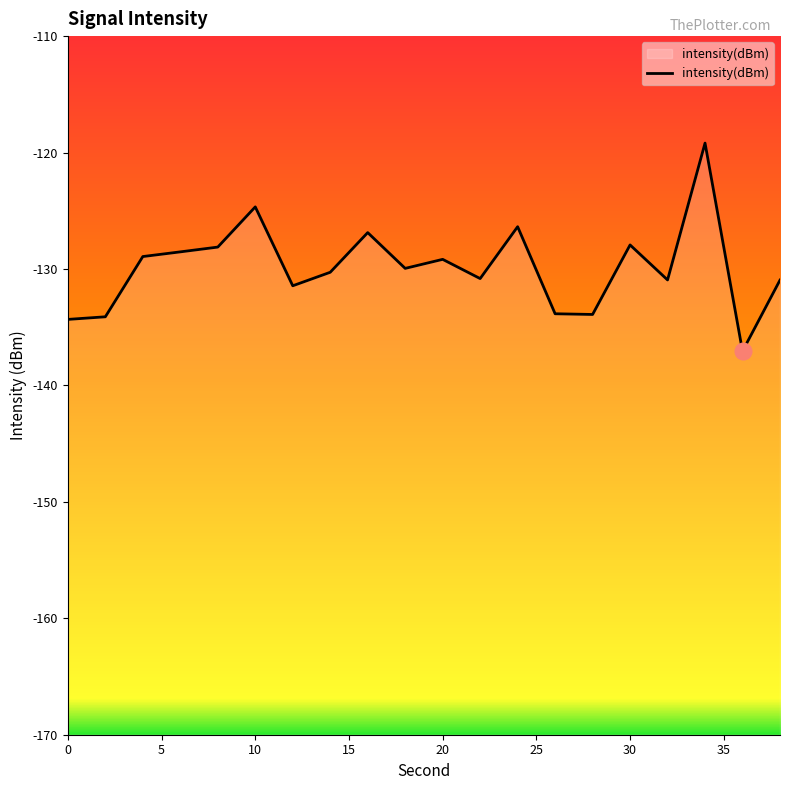

Reading left to right, transcribe all the data shown in this chart.

-134.3	-134.1	-128.9	-128.5	-128.1	-124.7	-131.4	-130.3	-126.9	-129.9	-129.2	-130.8	-126.4	-133.8	-133.9	-127.9	-130.9	-119.2	-137.1	-131.0